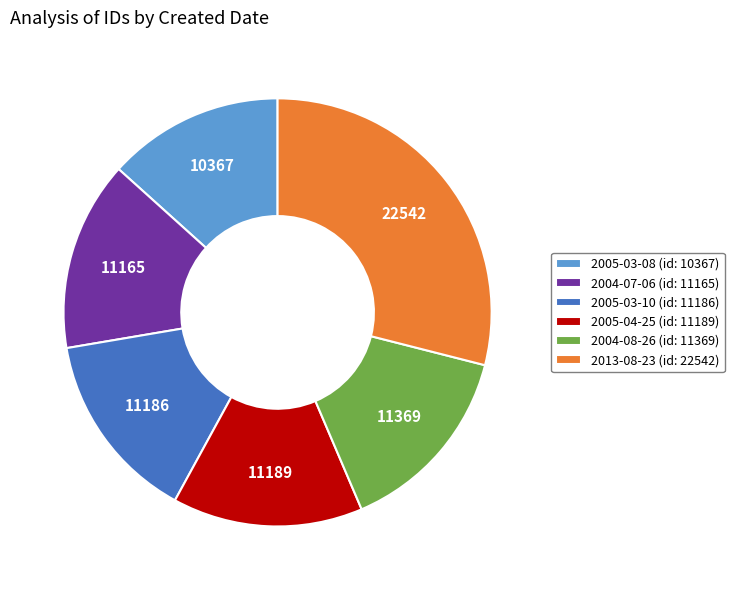

Does 2004-08-26 represent more than half of the total?

No